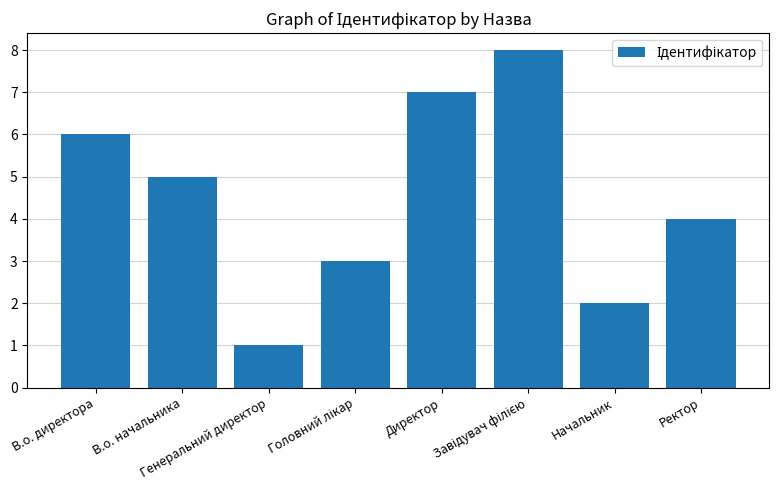

How many bars are there in total?

8